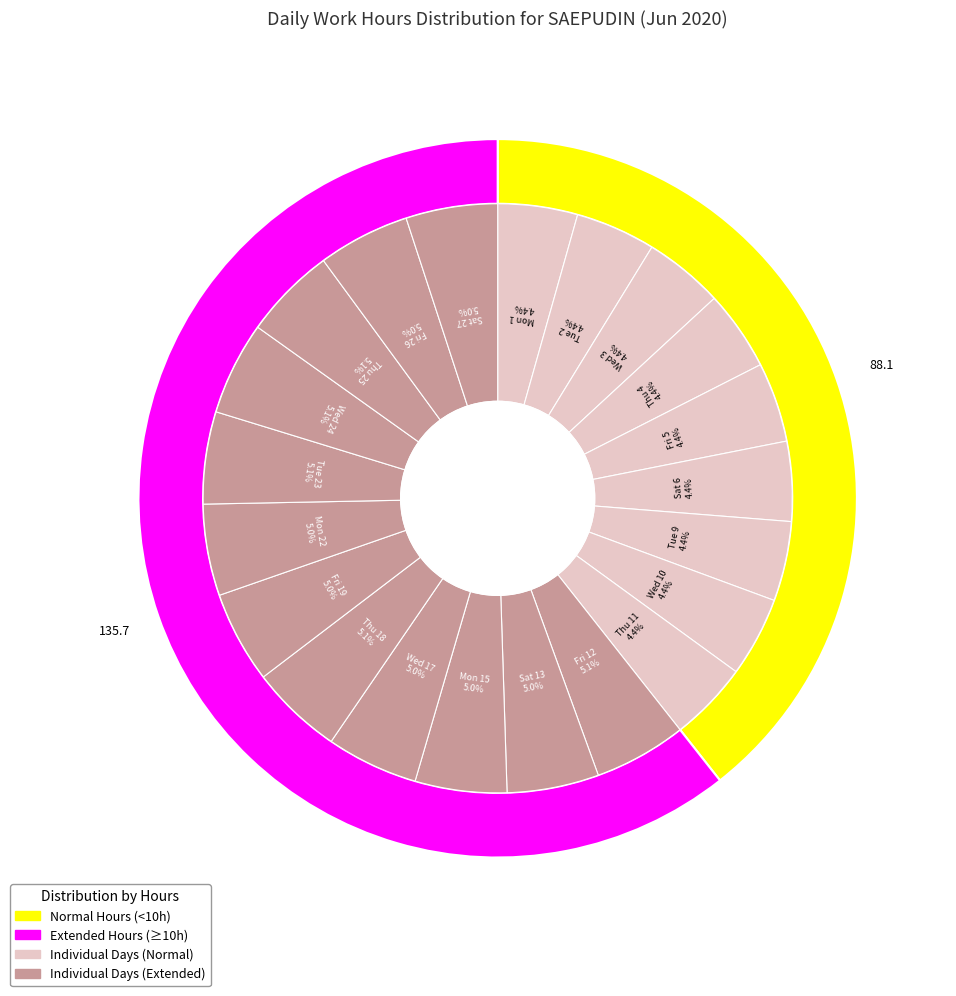

What is the change in value from Mon 1 to Mon 22?

+1.5